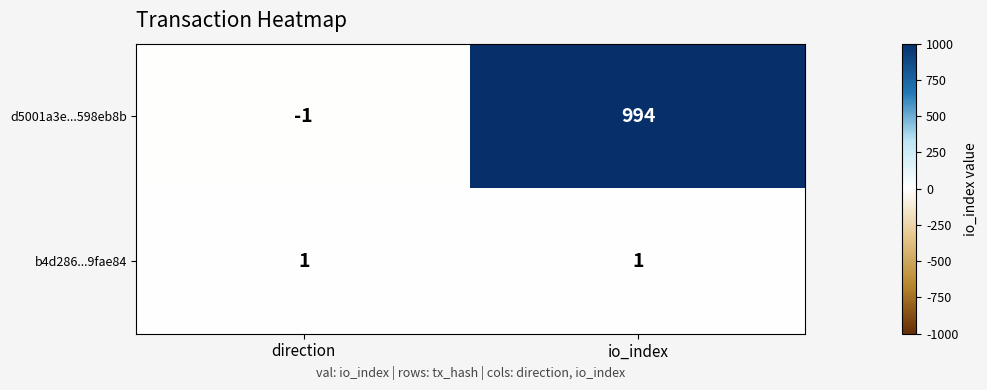

Which series changed the most between direction and io_index?

d5001a3e...598eb8b